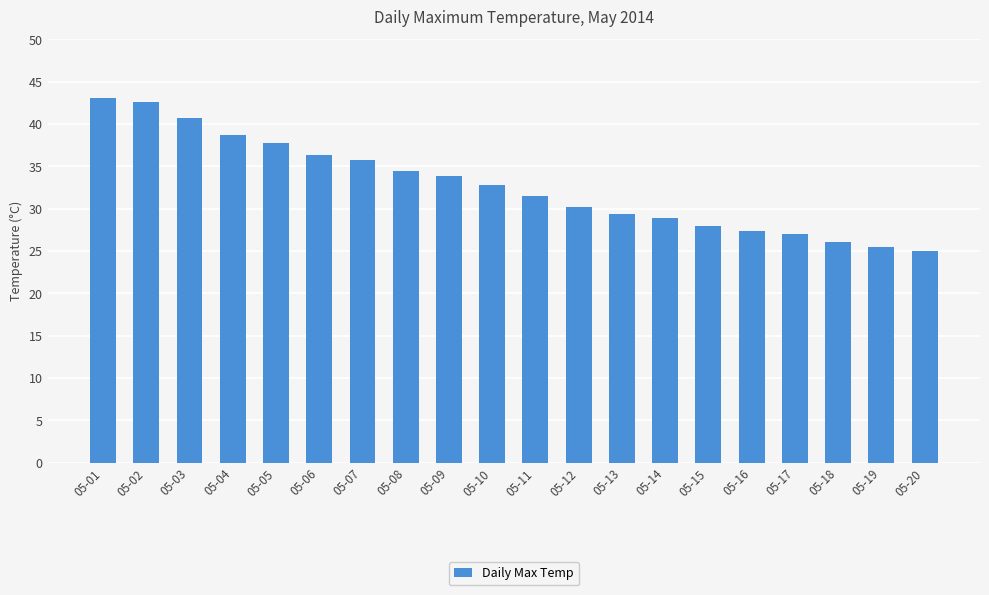

At which category does the chart reach its minimum across all series?

05-20